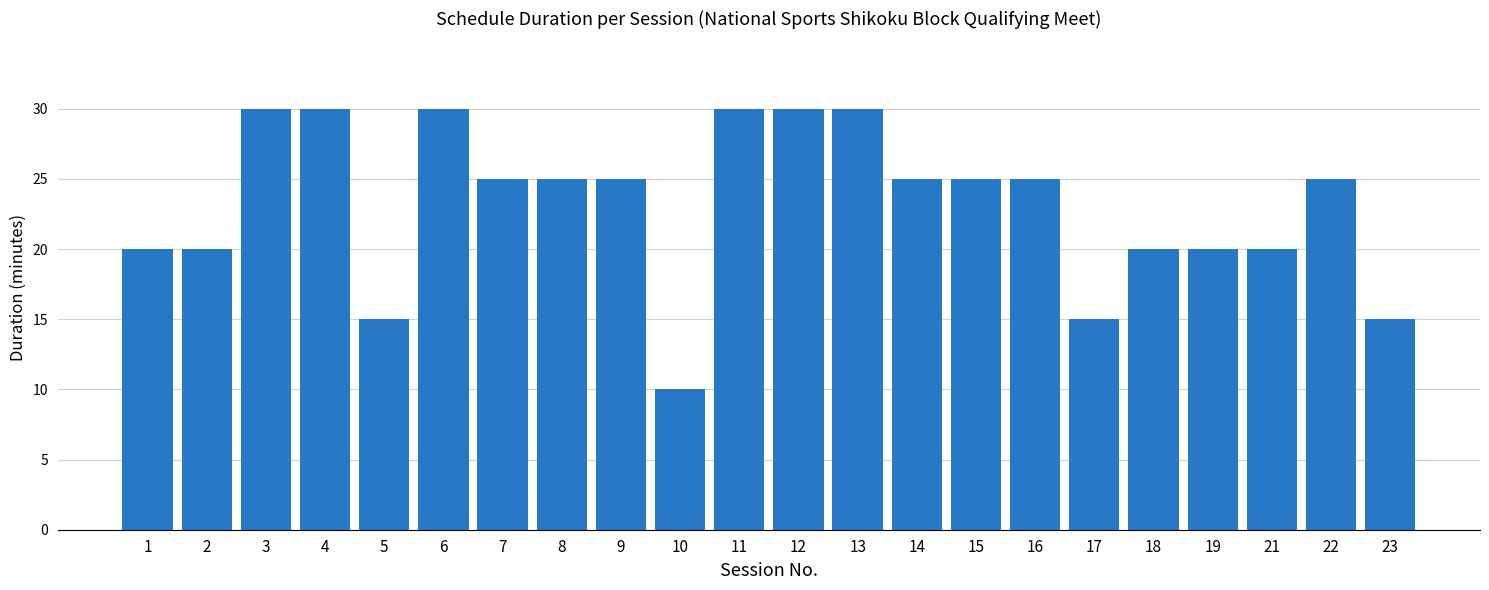

What is the sum of the values at 11 and 2?

50